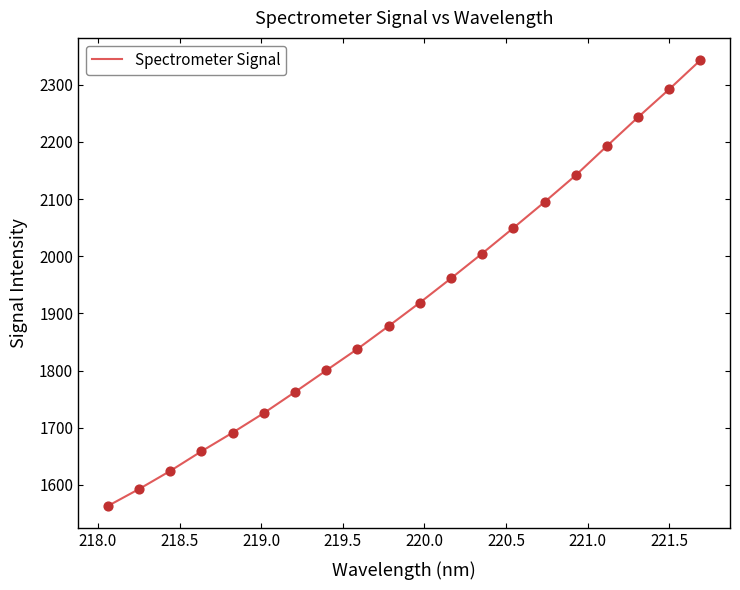

What is the difference between the maximum and minimum values?

780.1